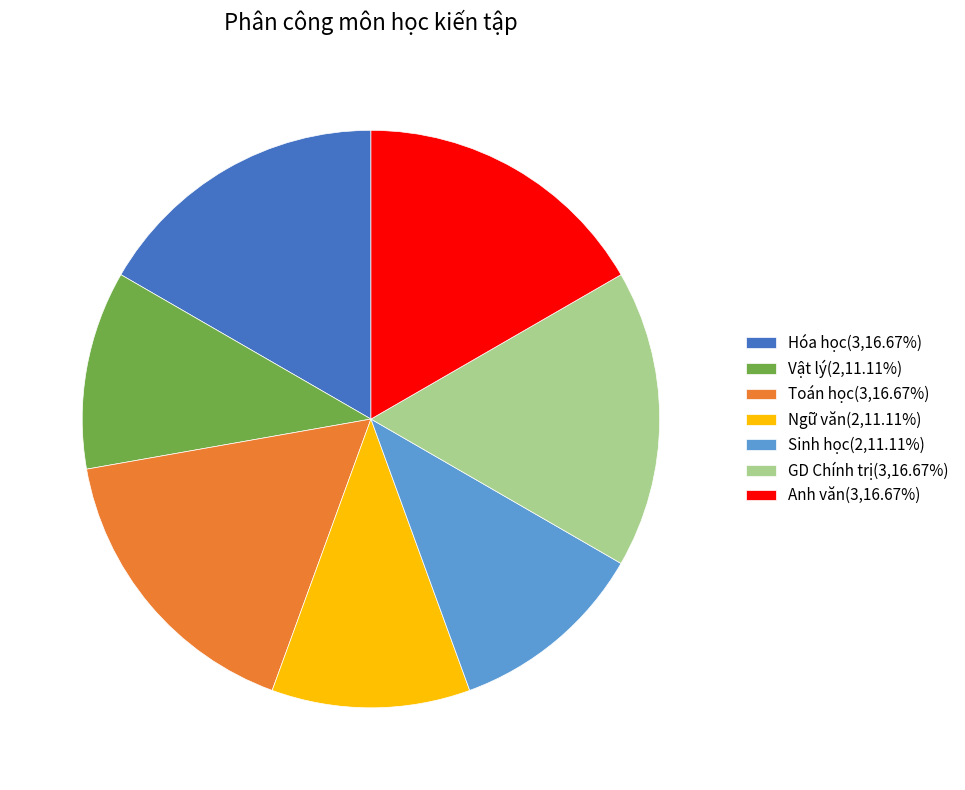

Is there a majority slice in this chart?

No